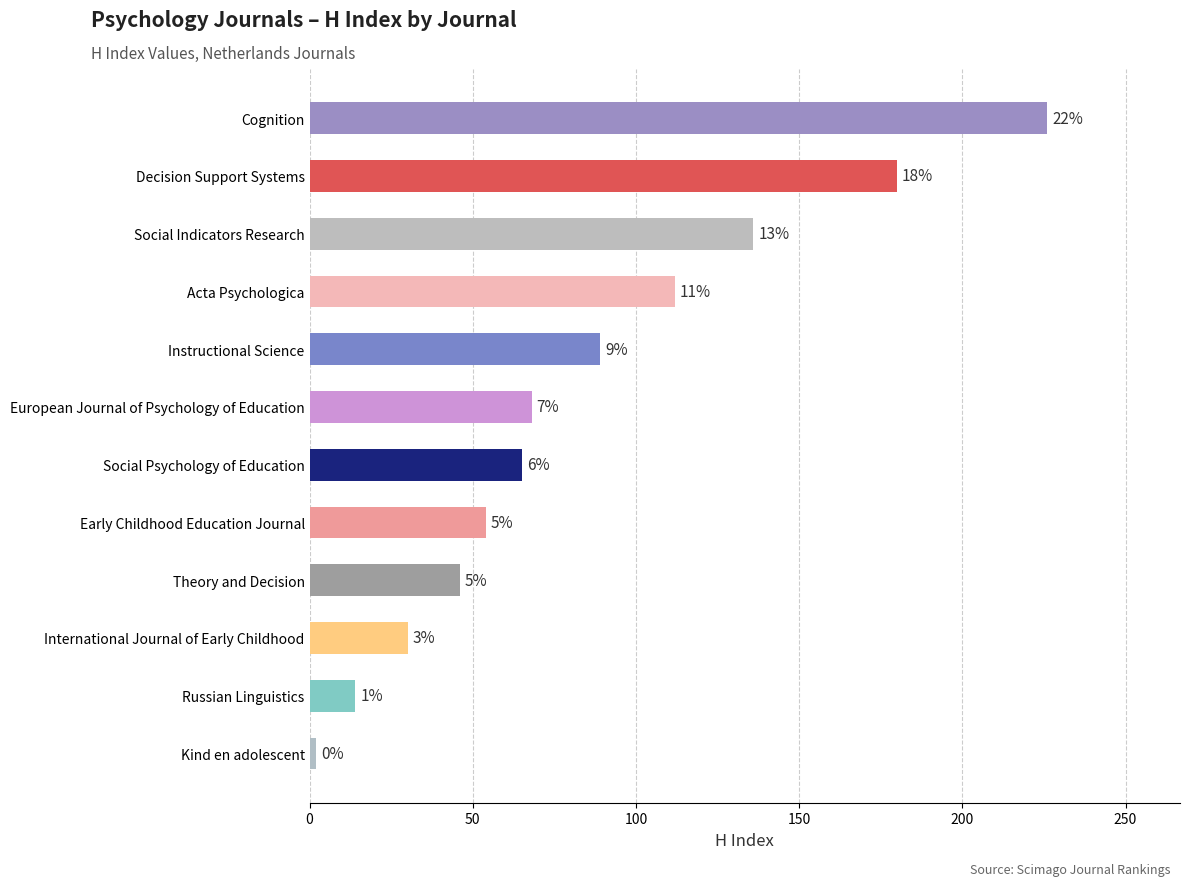

How many bars are there in total?

12